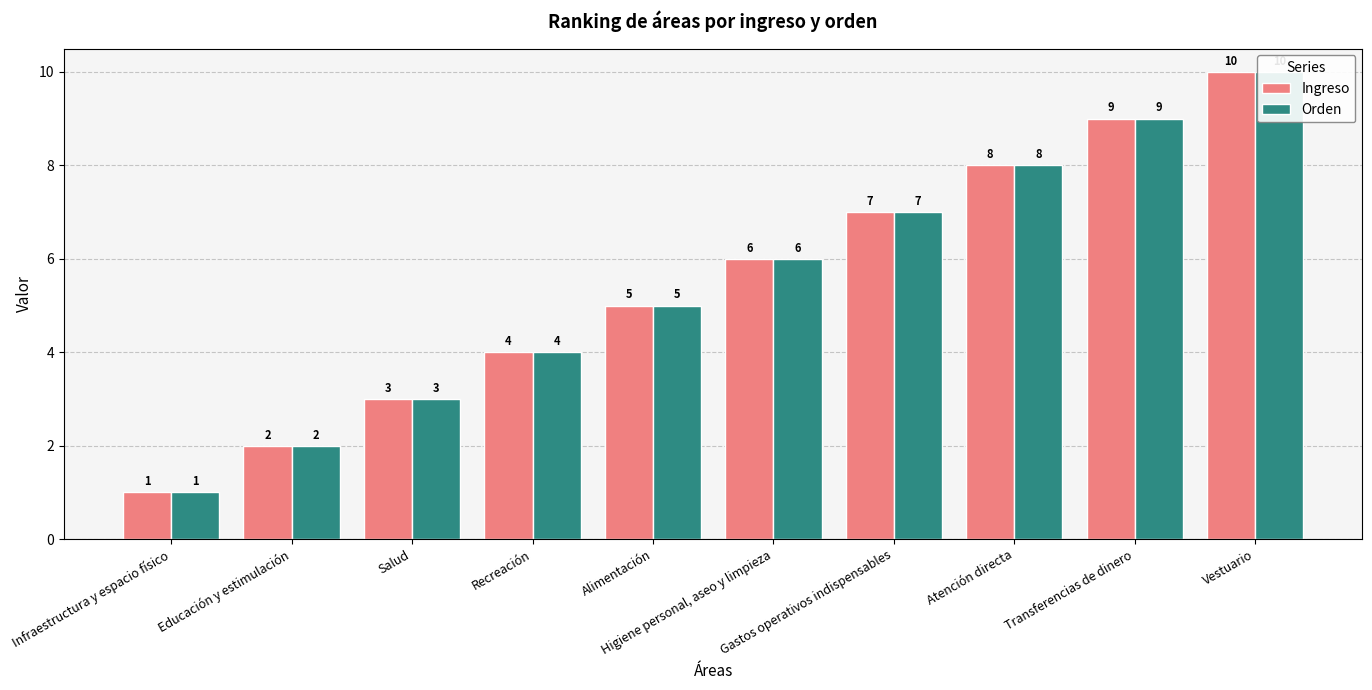

How many values in the Ingreso series are below 6?

5